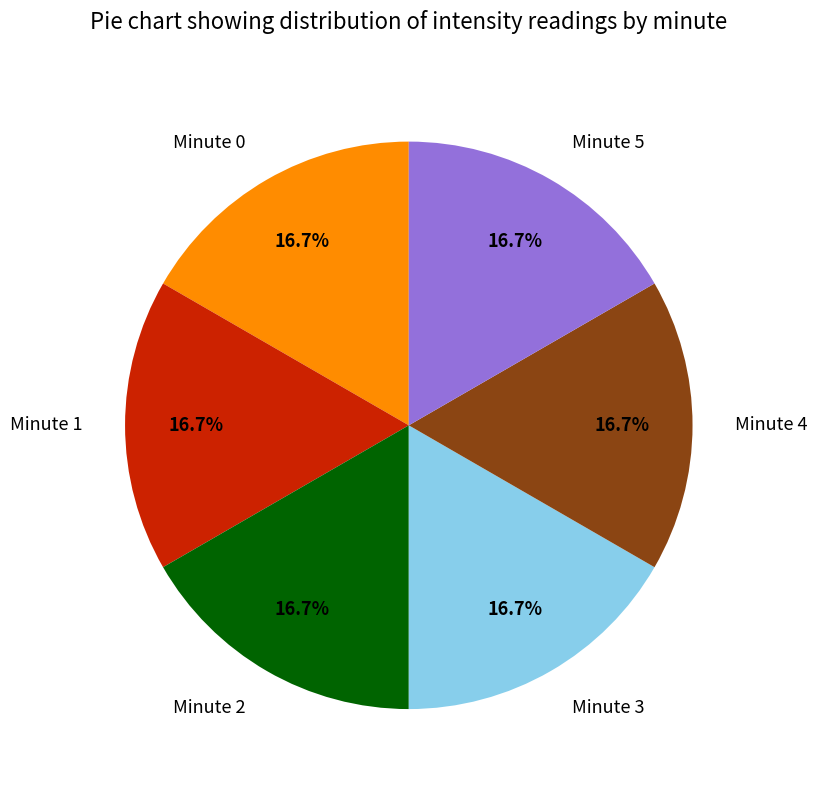

Is there any slice that represents more than half of the pie?

No